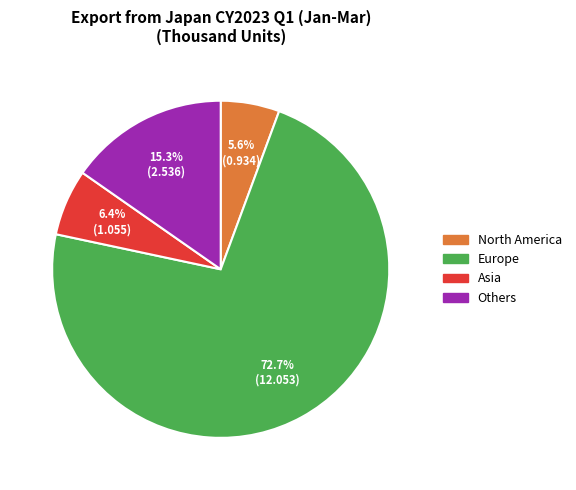

Is it true that Asia is 16% of the pie?

False